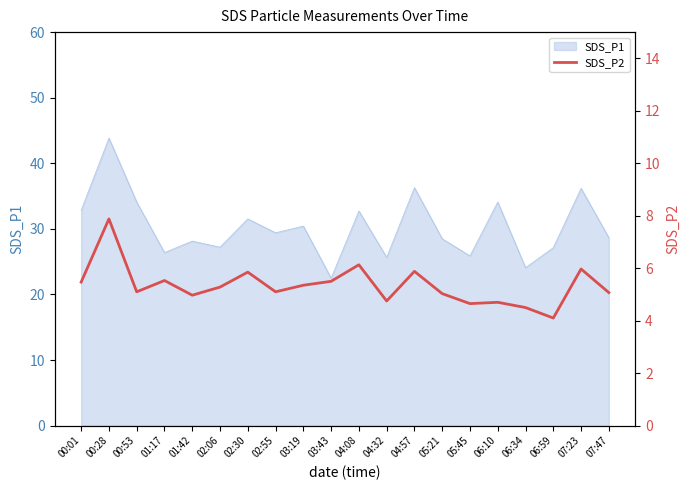

What is the sum of all values?

106.8